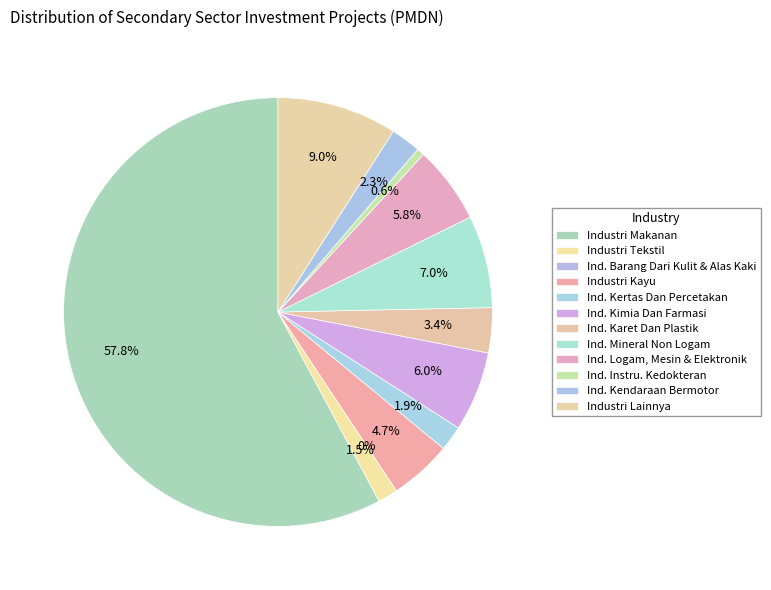

How many segments does this pie chart have?

12